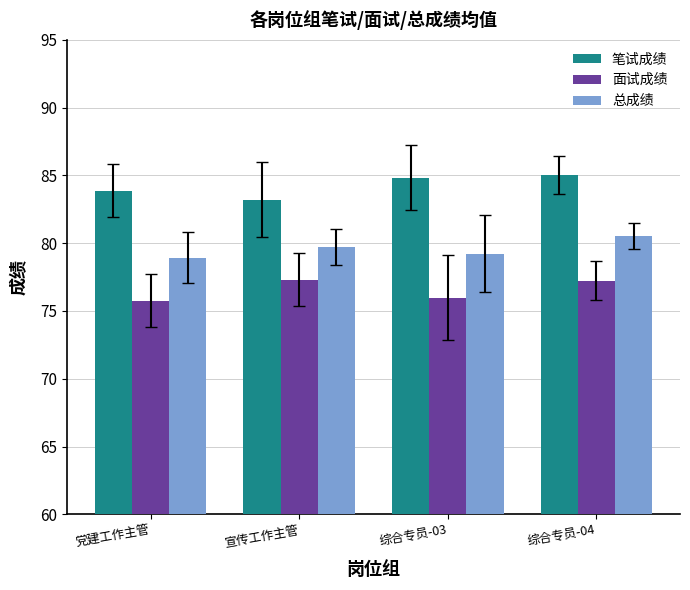

What position from the right is 综合专员-03?

2